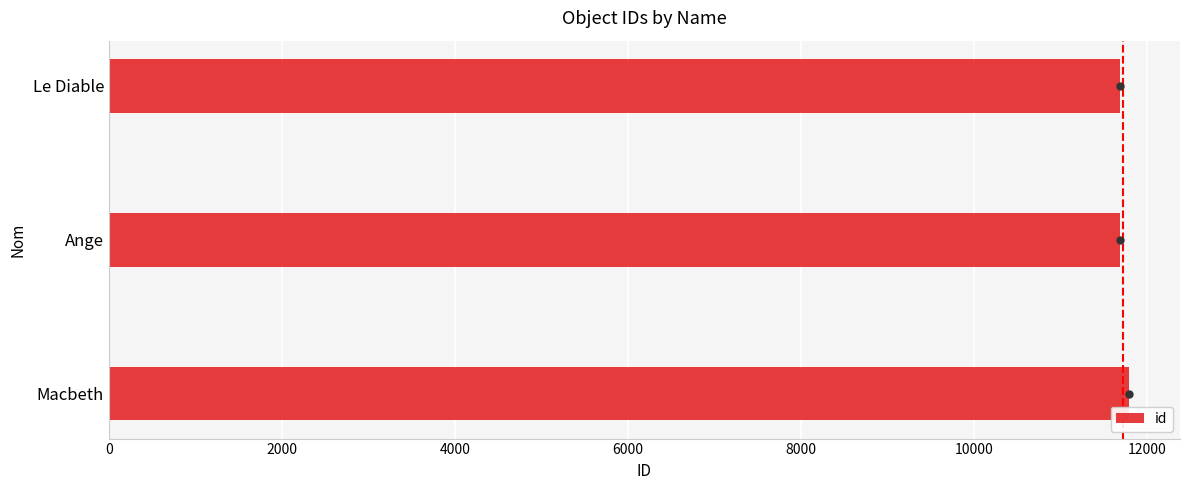

True or false: the data shows 11687 at Ange.

True